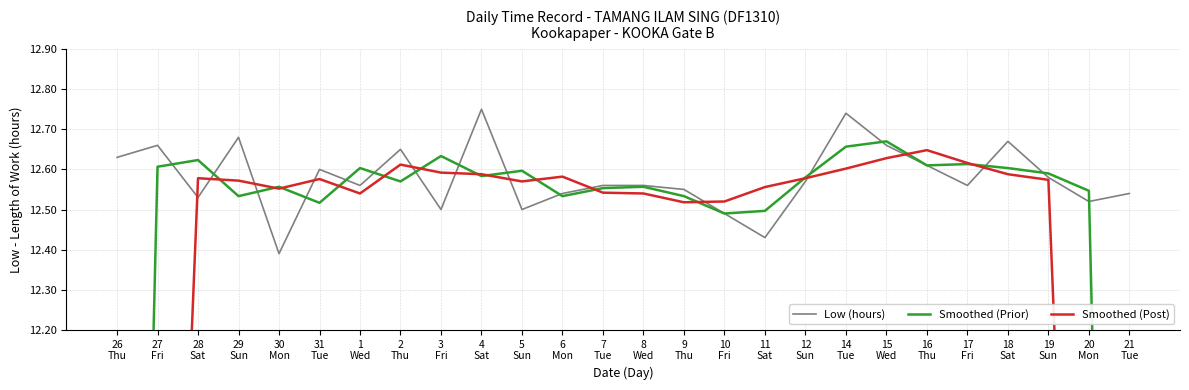

Where is the first local minimum for Low (hours)?

28
Sat